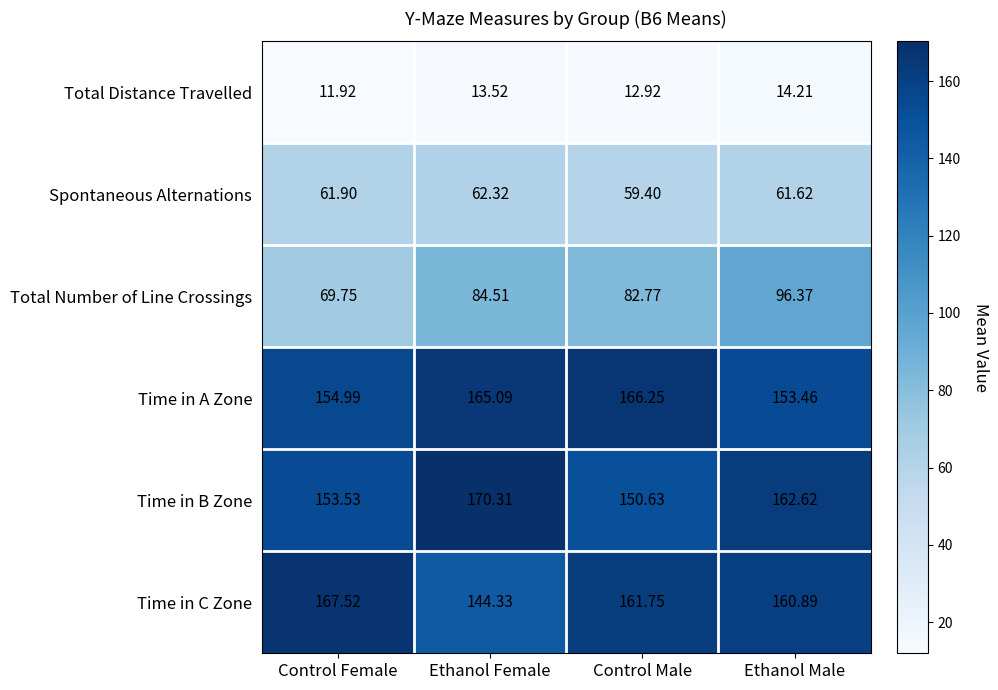

At which category is the sum across all series the highest?

Ethanol Male